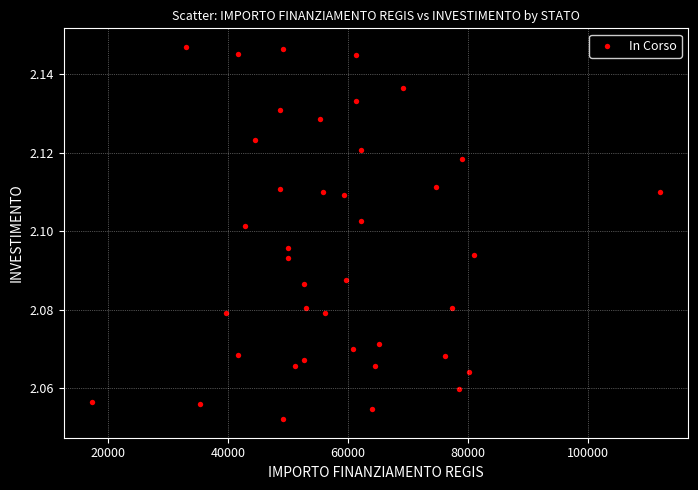

What is the range of X values (max minus min)?

94665.7